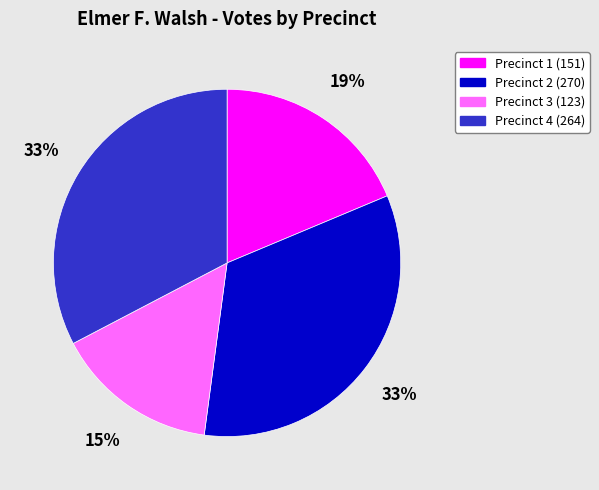

Combined, do Precinct 3 and Precinct 1 account for over 50%?

No